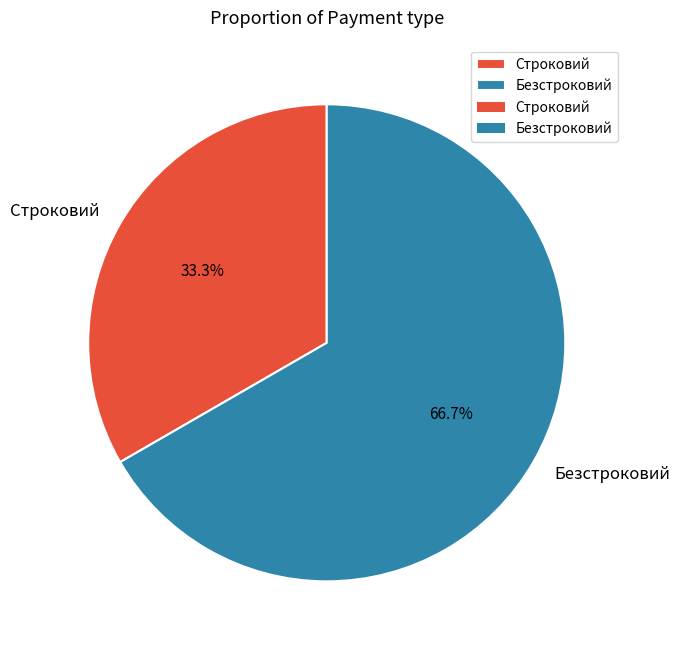

To the nearest percent, what is the difference between the Безстроковий and Строковий slice percentages?

33%